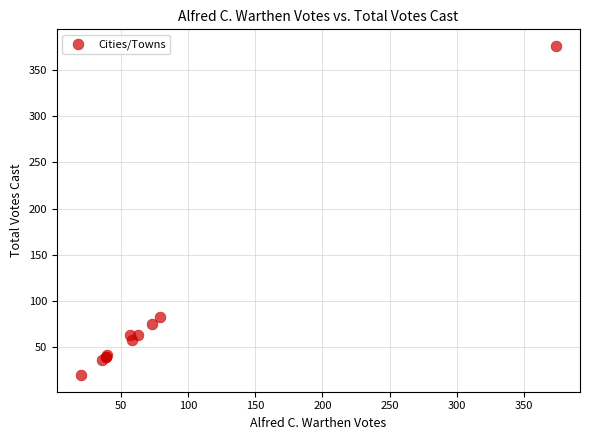

What Y value in the scatter plot is closest to 198?

83